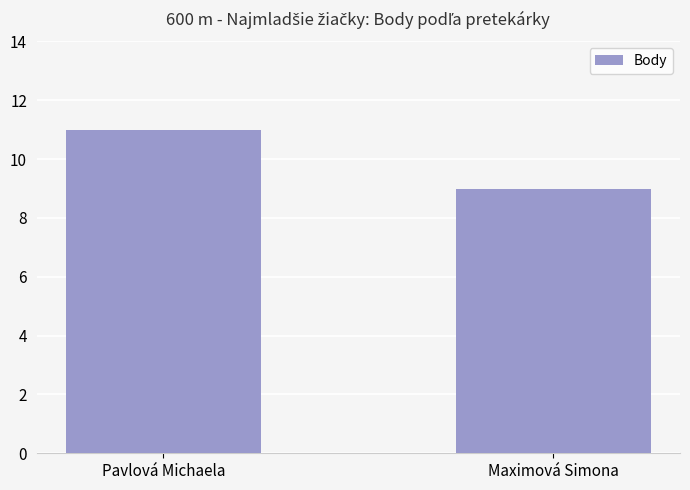

What is the sum of all values?

20